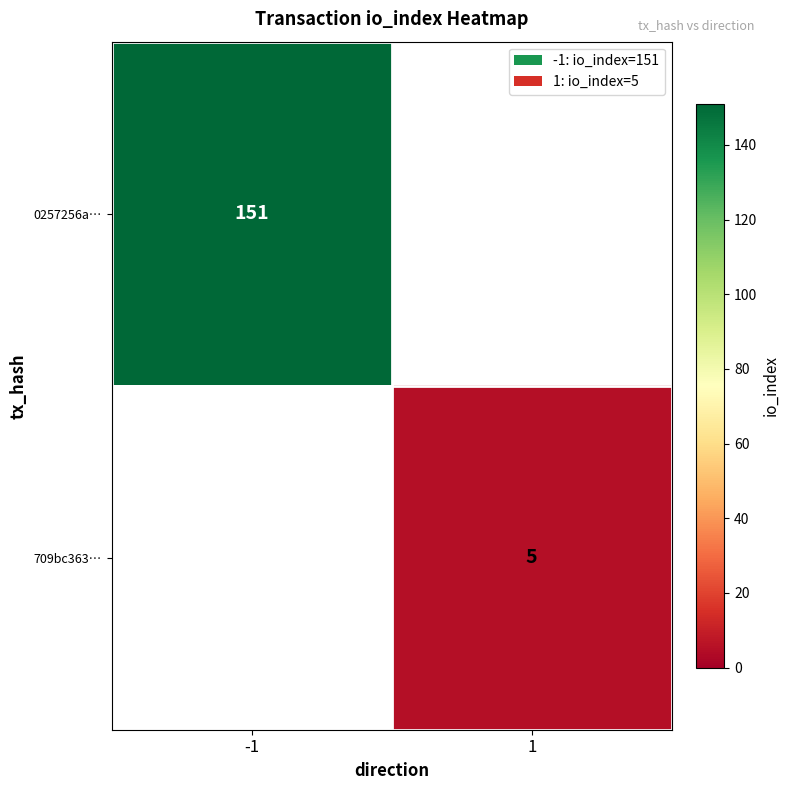

The value of 0257256a… at -1 is 151. True or false?

True